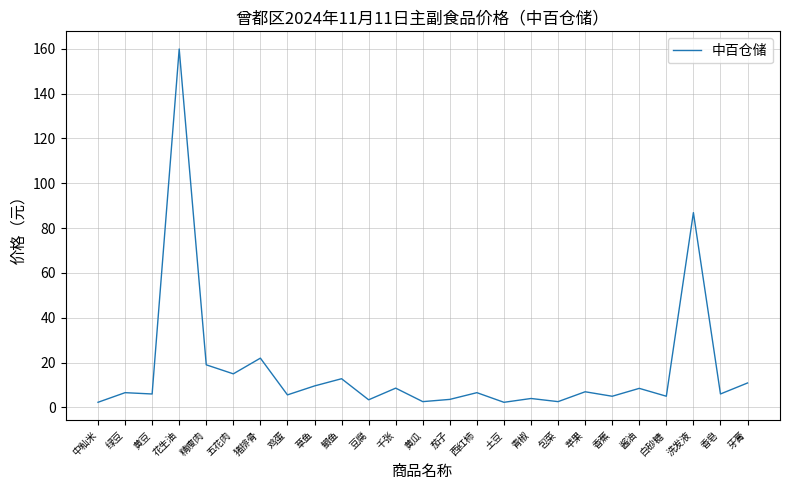

What is the change in value from 精瘦肉 to 香皂?

-13.0